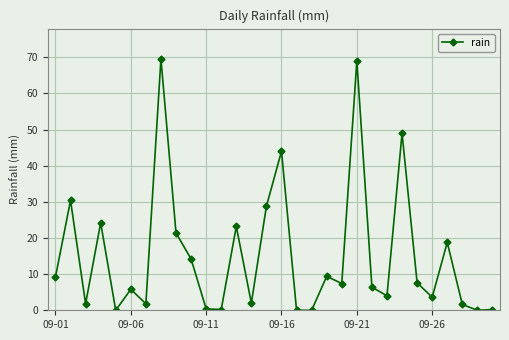

What is the difference between the second highest and second lowest values?

69.0